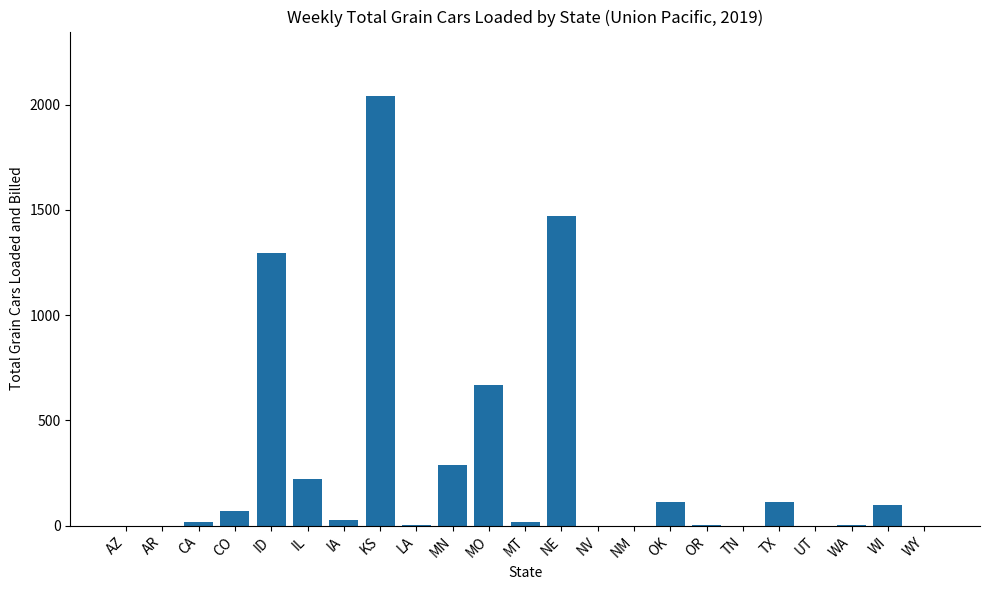

Read the value at OK, to the nearest 100.

100